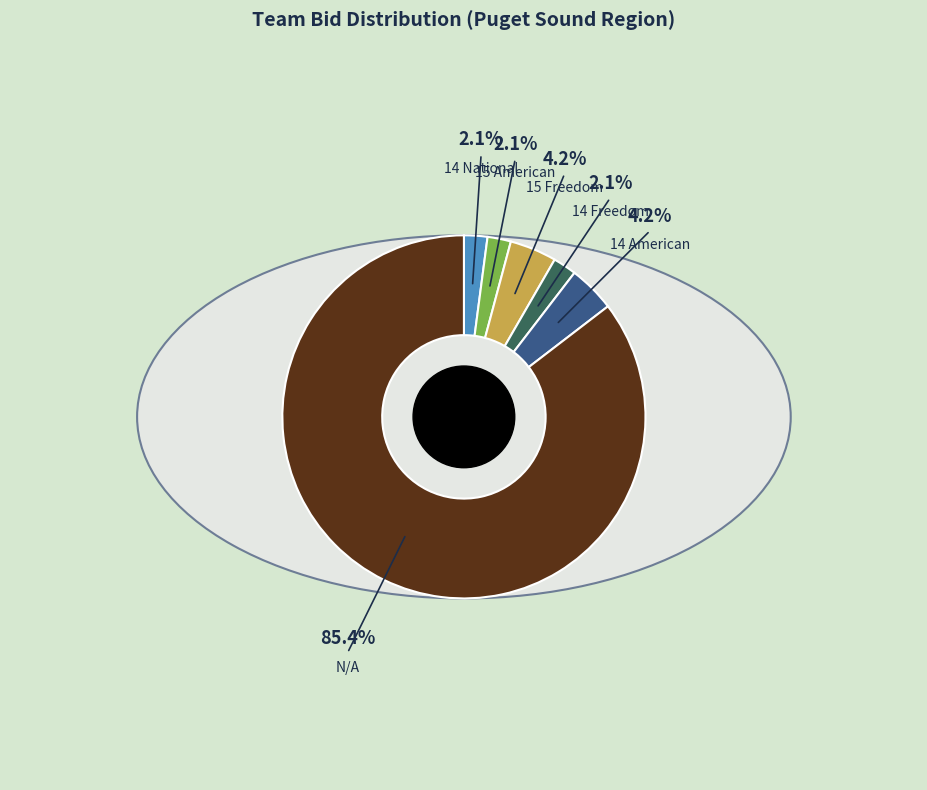

Is the sum of 14 National (Puget Sound Region) and 15 American (Puget Sound Region) greater than half?

No